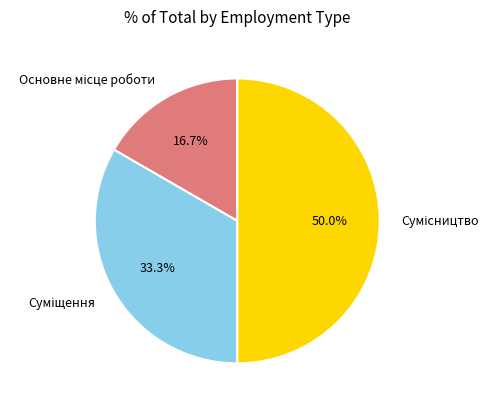

Rank the categories by value from lowest to highest.

Основне місце роботи, Суміщення, Сумісництво